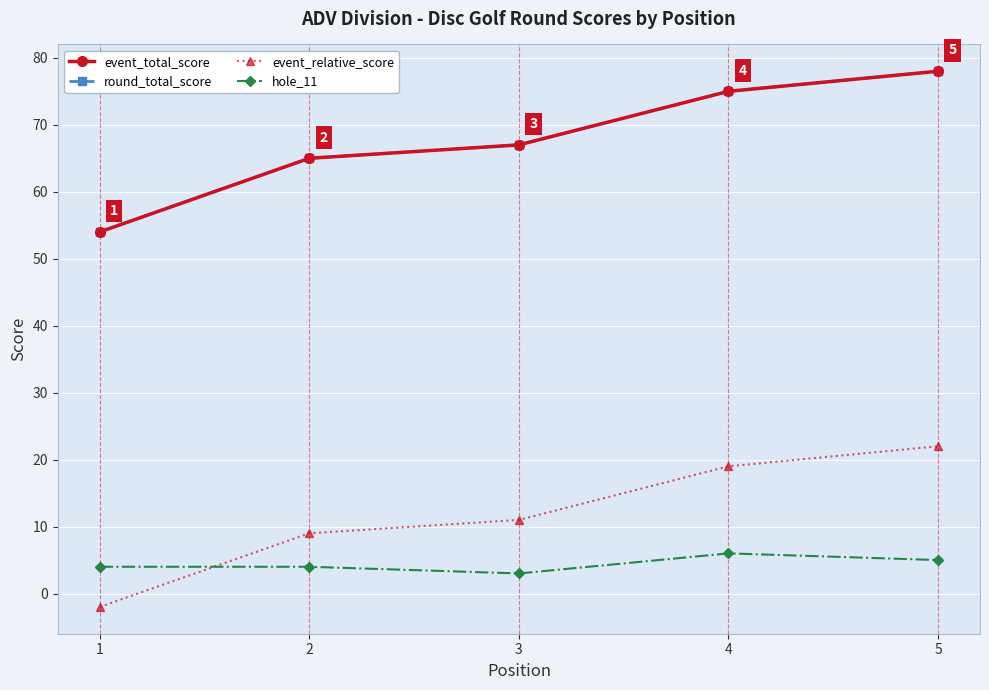

Is this an area chart (filled region under the line)?

No